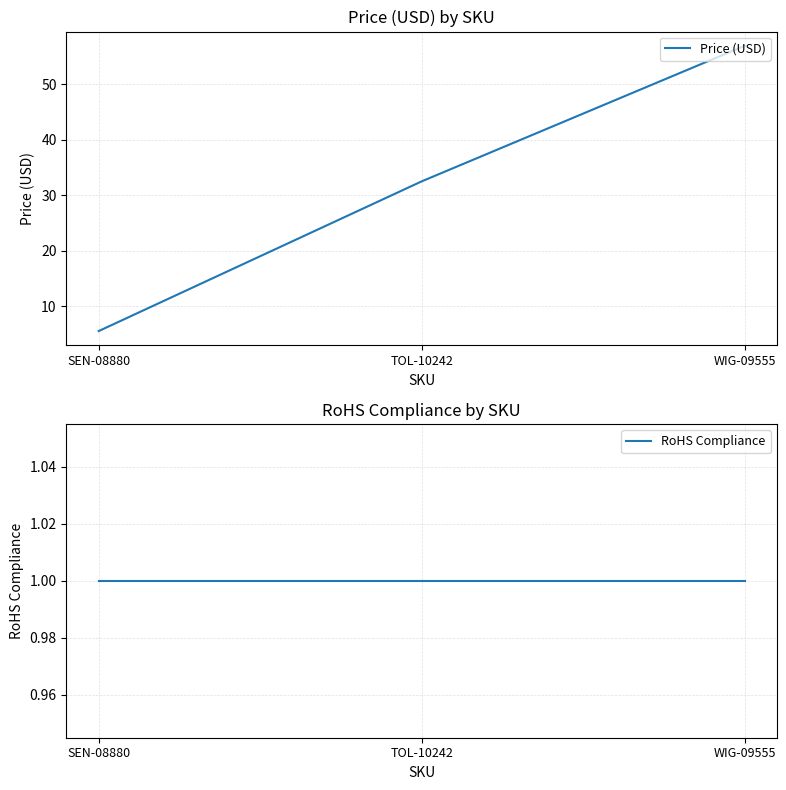

At WIG-09555, list the series in order from largest to smallest.

Price (USD), RoHS Compliance